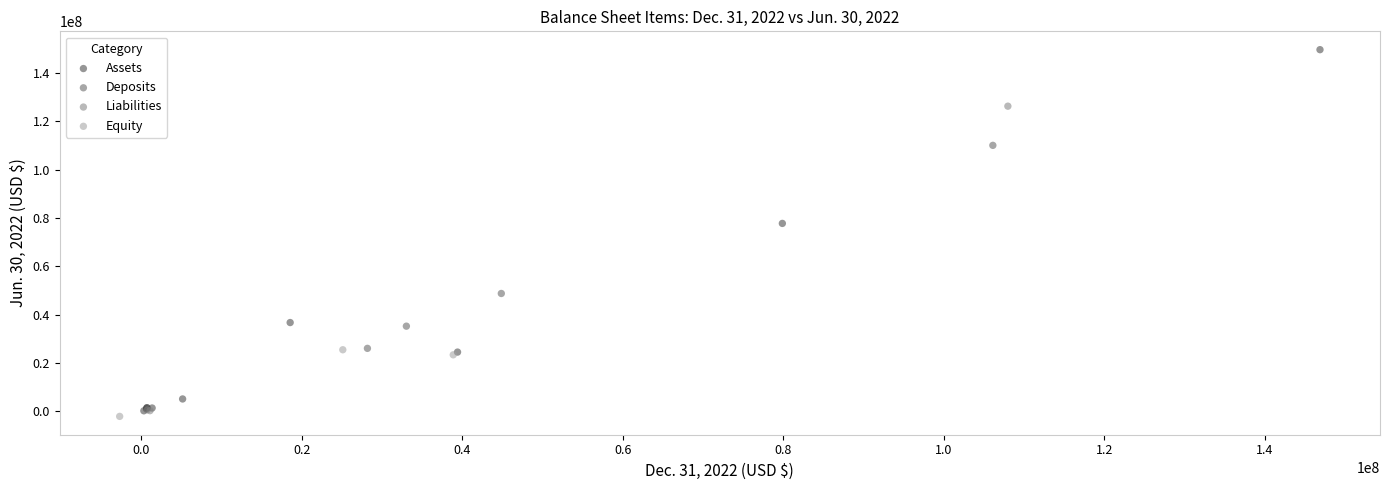

Which series has the largest Y range (max minus min)?

Assets